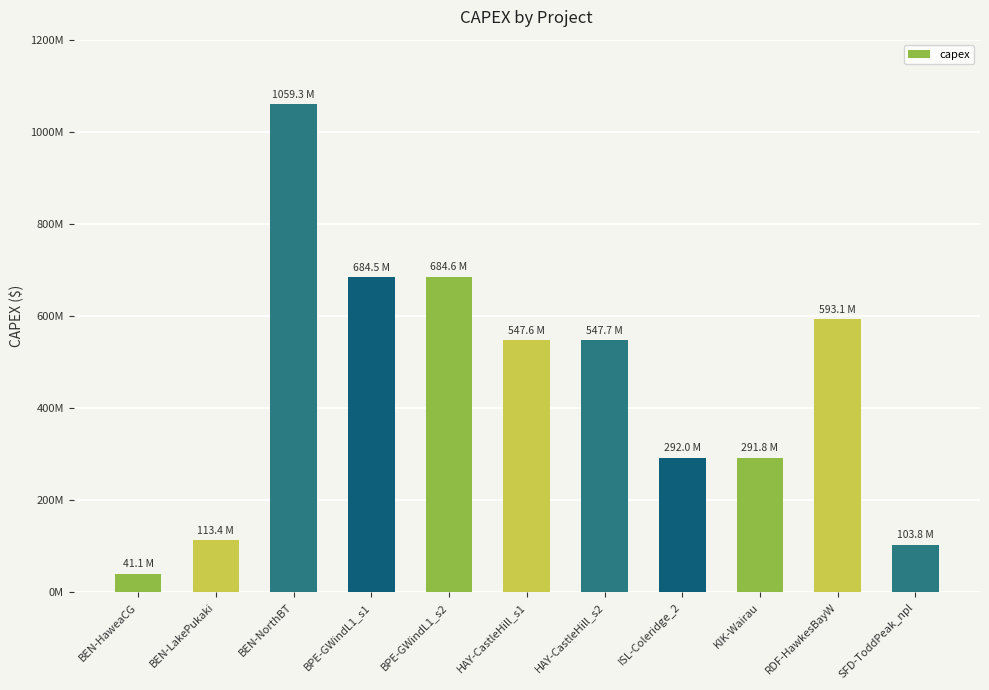

Are the bars horizontal?

No